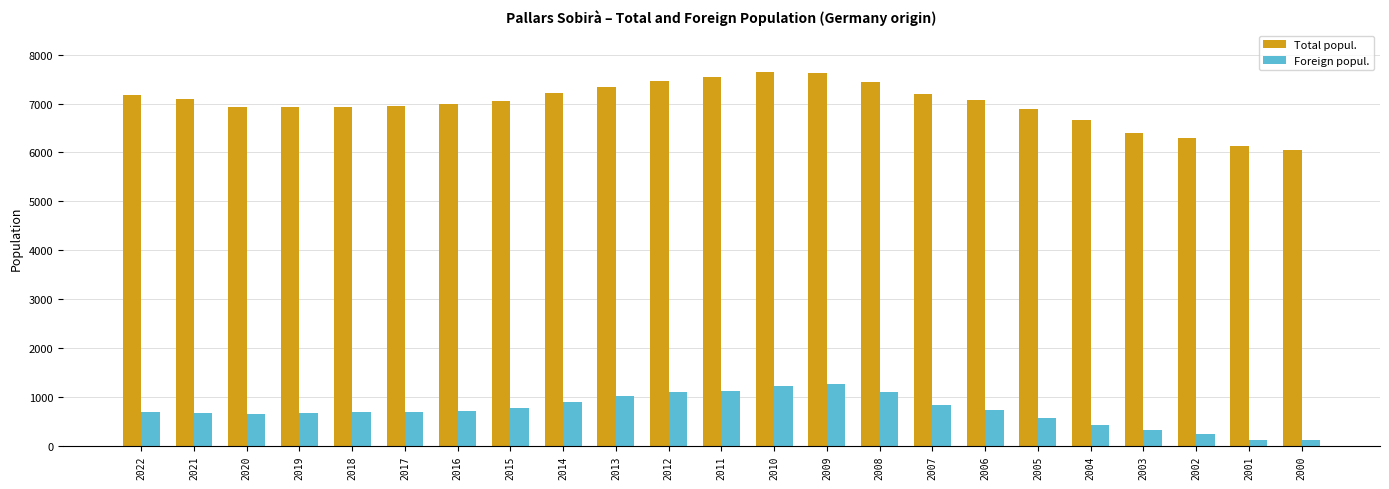

What is the sum of the Foreign popul. values at 2009 and 2007?

2081